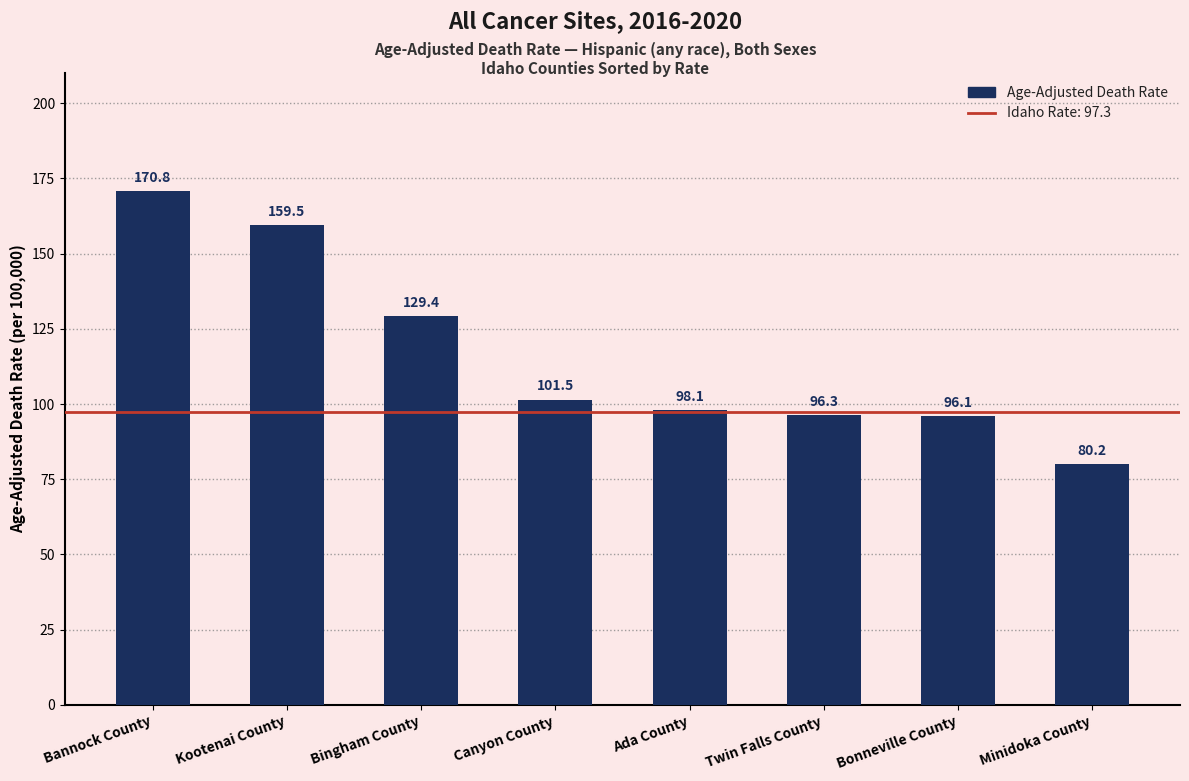

Are the bars horizontal?

No